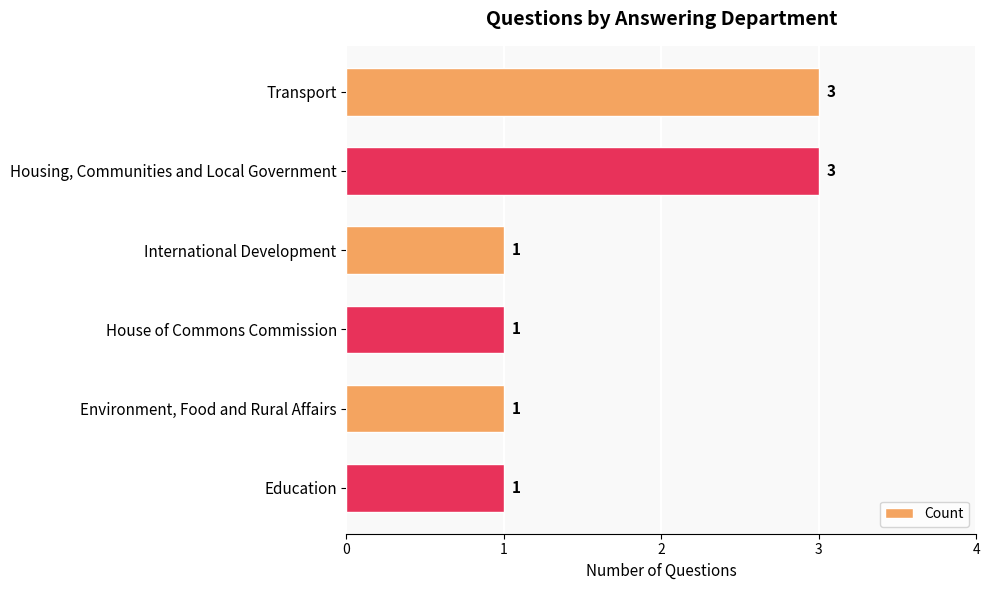

Is it true that the value at Transport is 1?

False